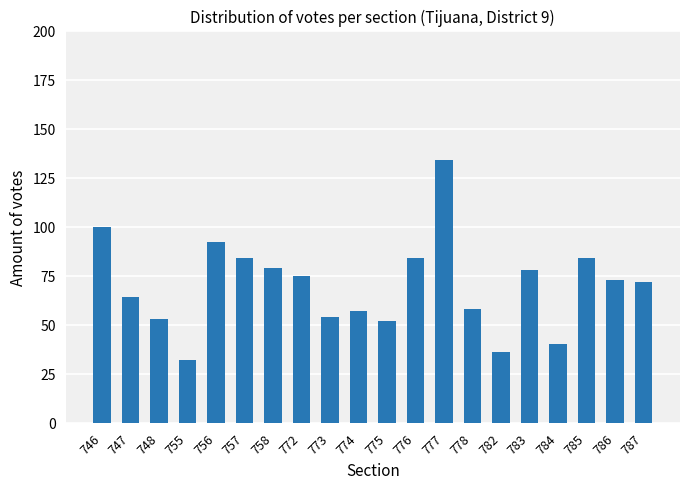

Reading left to right, list all the values displayed in this chart.

100	64	53	32	92	84	79	75	54	57	52	84	134	58	36	78	40	84	73	72